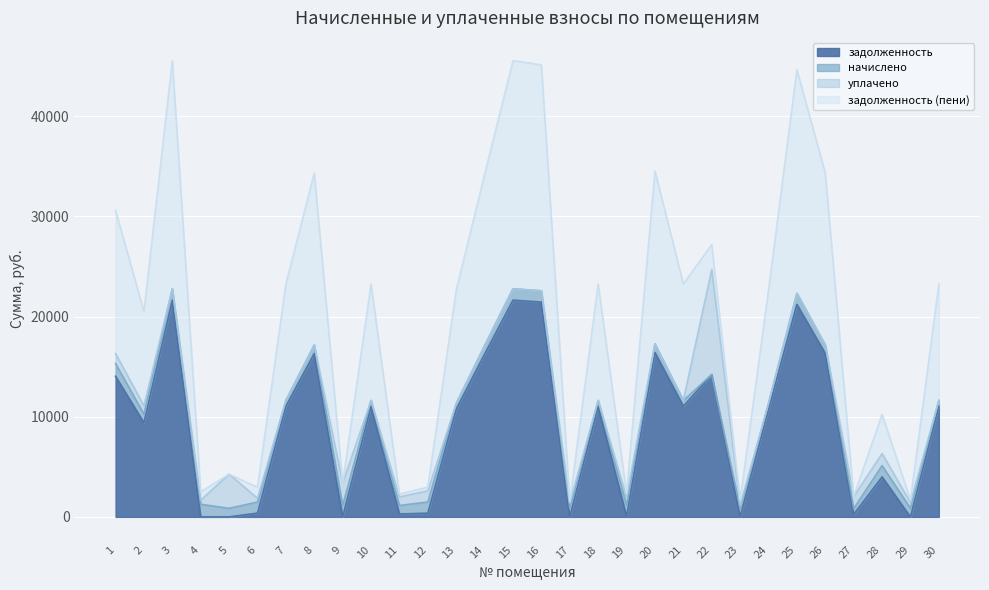

Rank the series by their maximum value, from lowest to highest.

начислено, уплачено, задолженность, задолженность (пени)